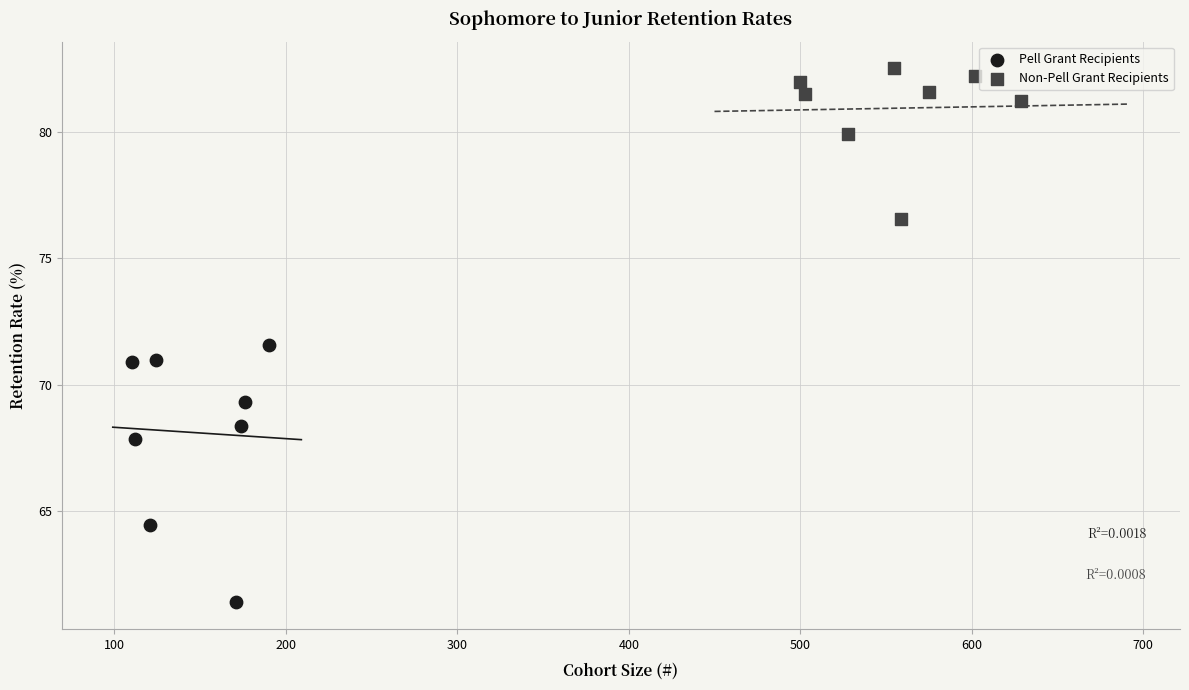

Which series contains the lowest Y value?

Pell Grant Recipients